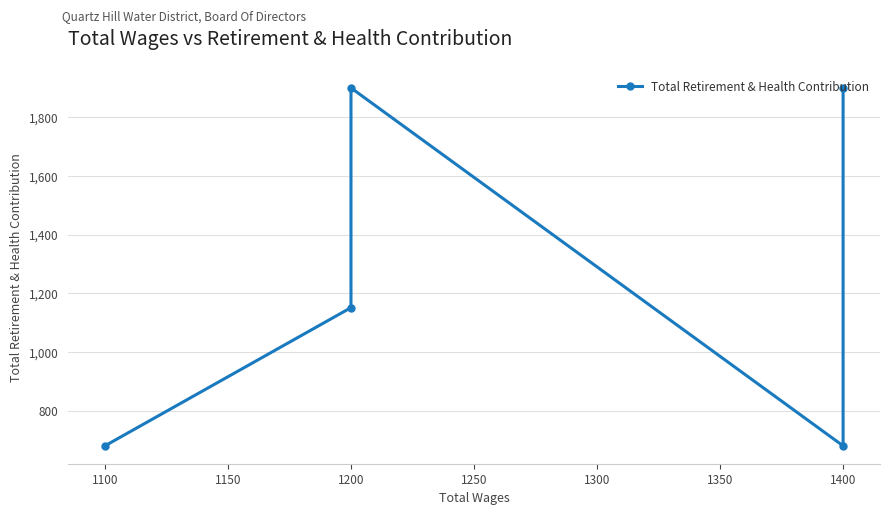

The chart shows a value of 680 at 1400. True or false?

True